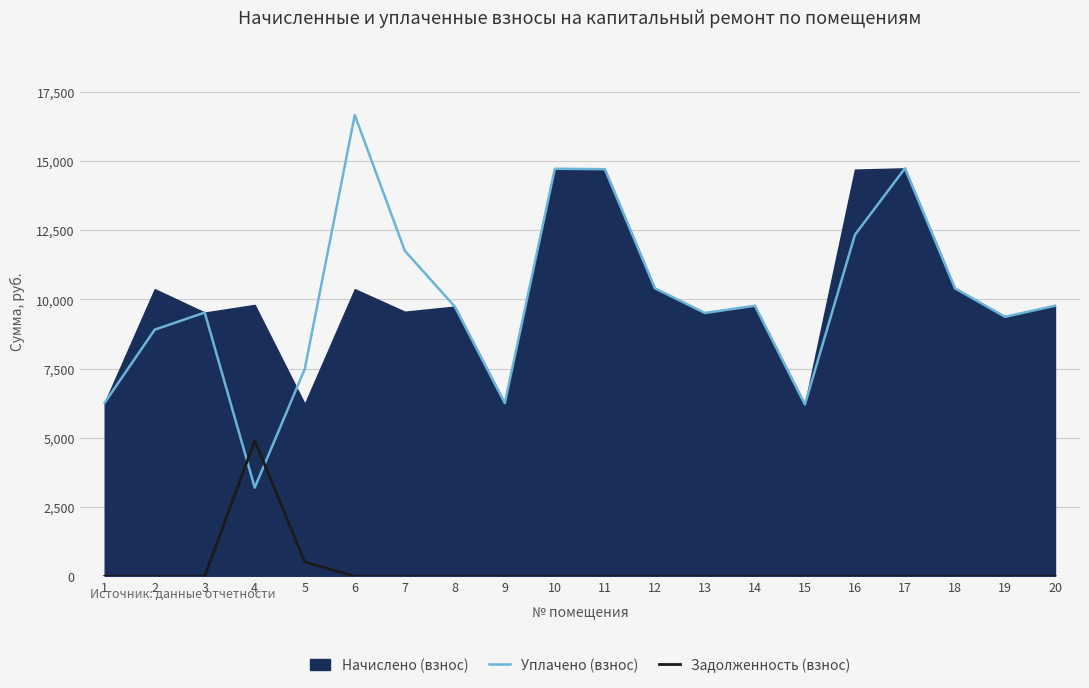

How many values in the Уплачено (взнос) series are below 9768?

10